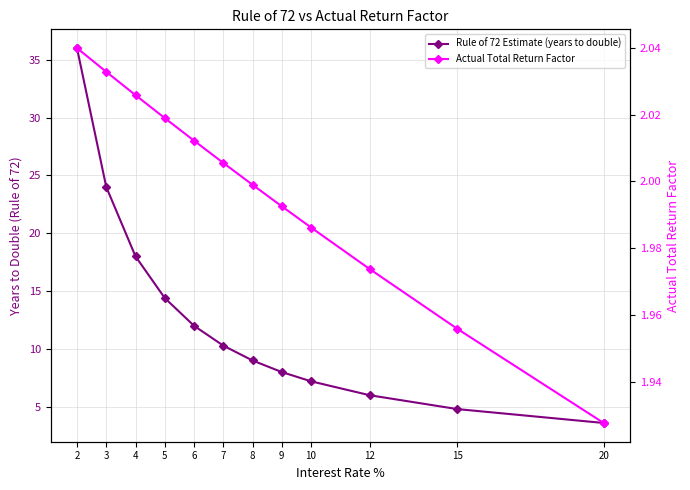

What is the difference between the maximum and second lowest values in the Actual Total Return Factor series?

0.1